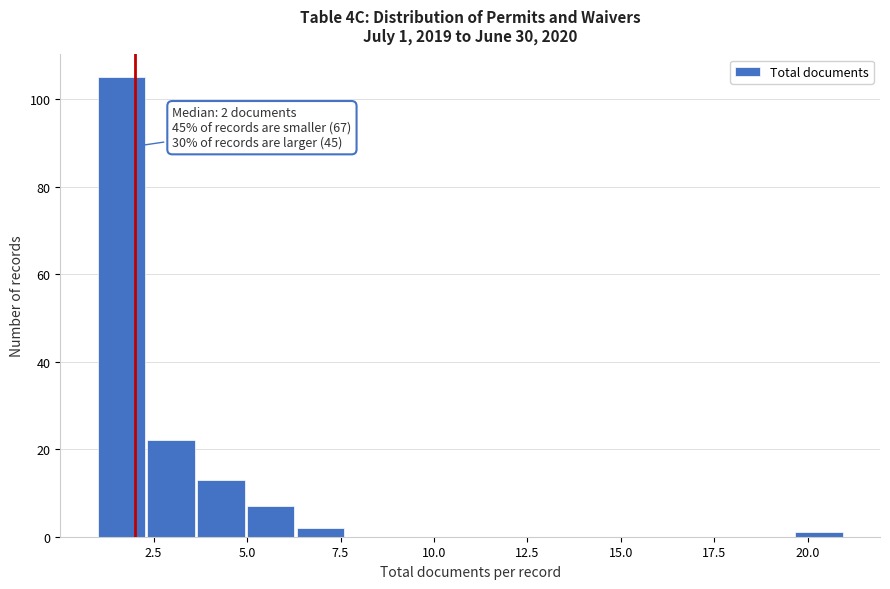

Read against the x-axis, roughly where is the centre of the tallest bar?

1.5